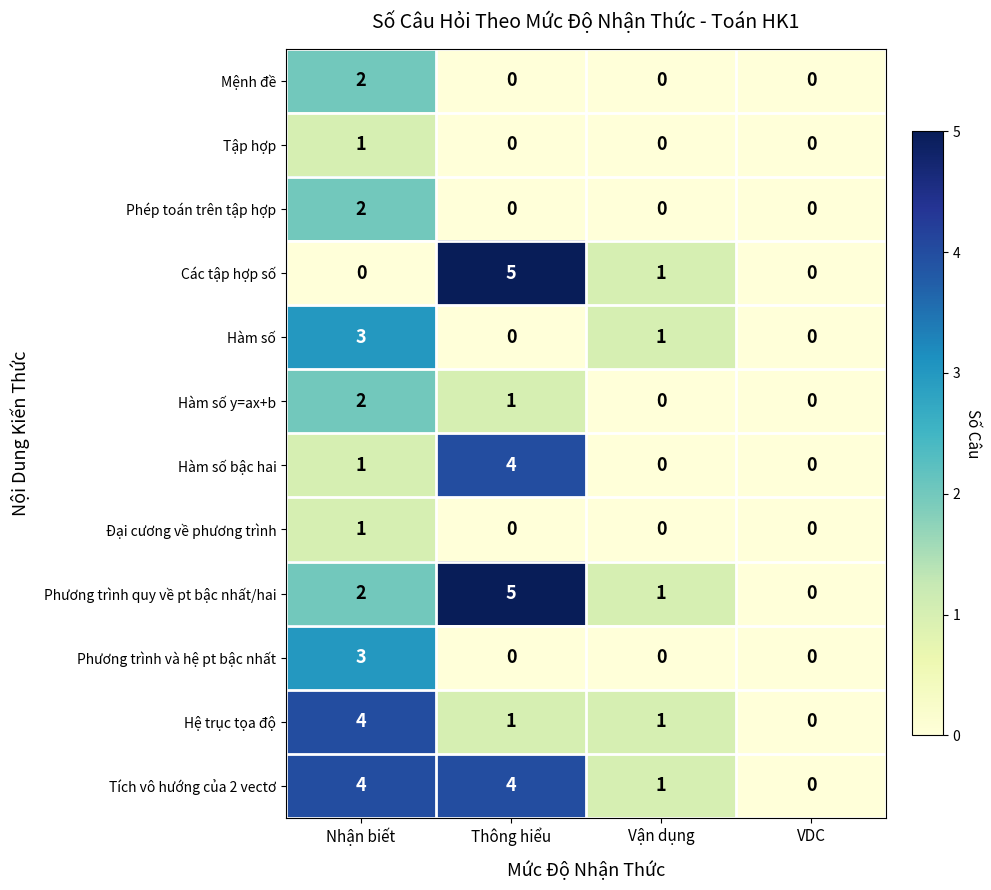

What is the difference between the highest and lowest values at Vận dụng?

1